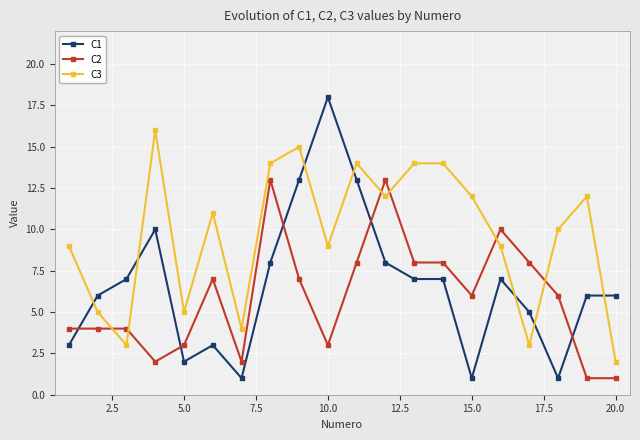

What is the maximum value for C1?

18